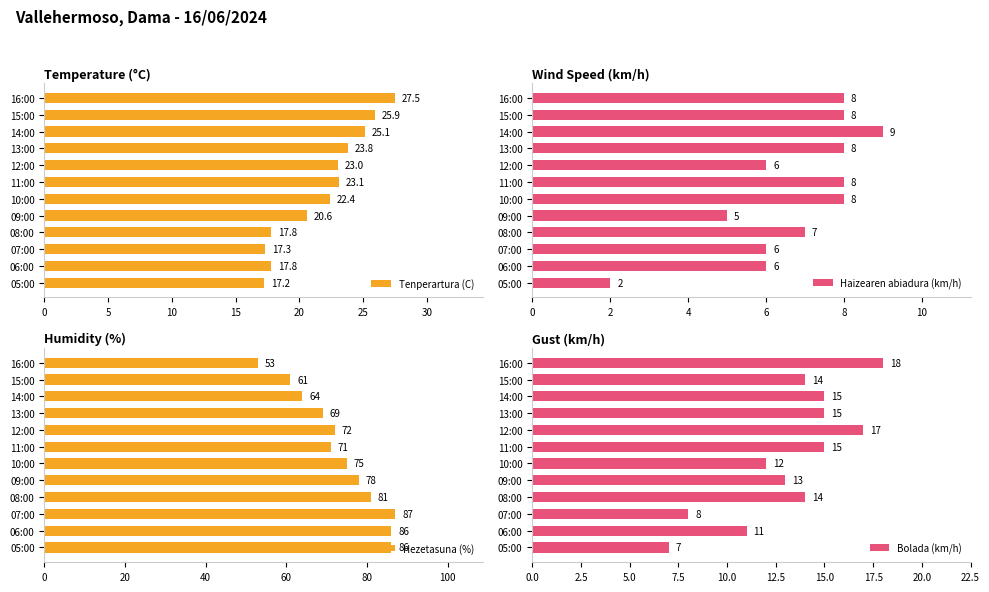

What is the sum of all Tenperartura (C) values?

261.5